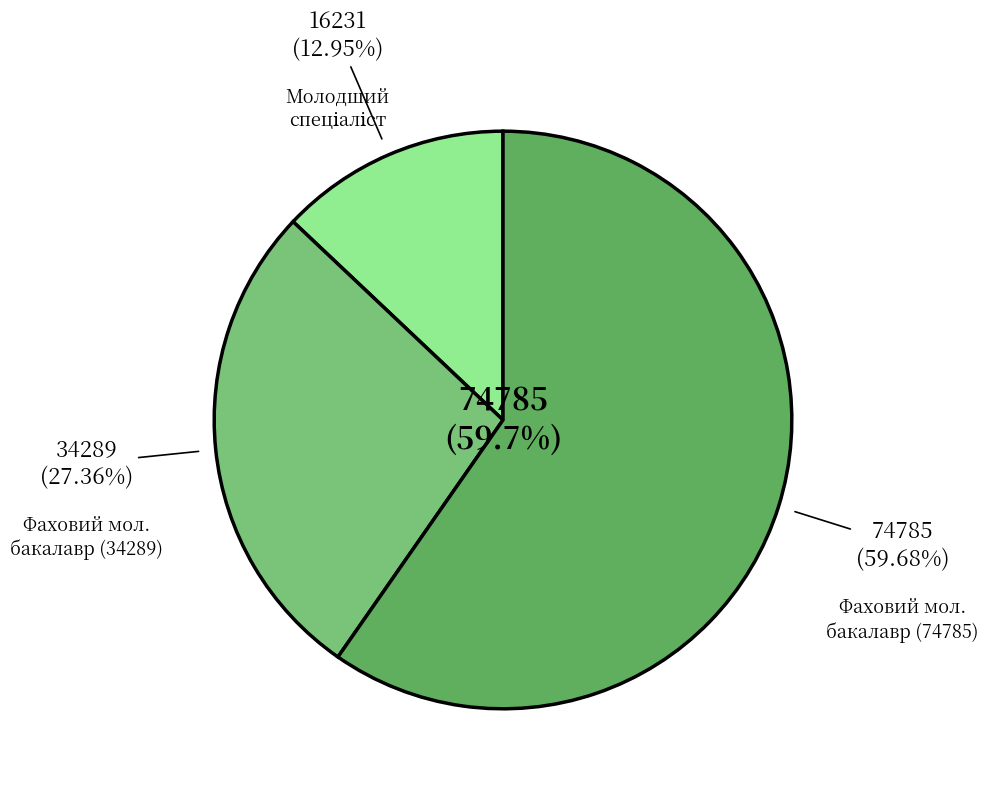

To the nearest percent, what is the difference between the largest and smallest slice percentages?

47%